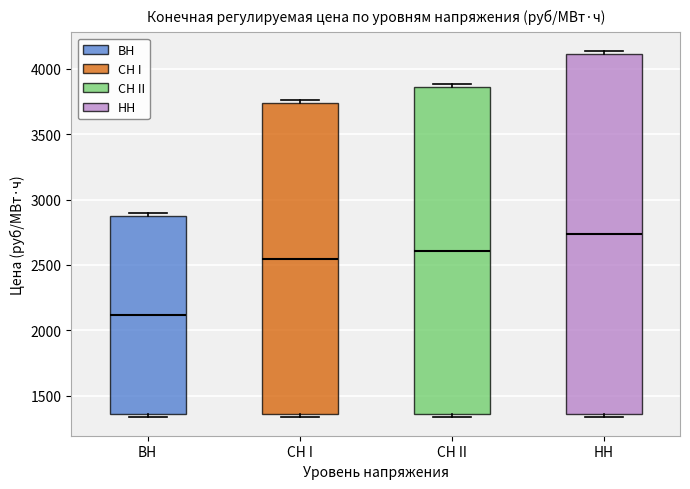

Reading left to right, read every box against the y-axis: the position of its median line, the range the box covers, and the ends of its whiskers. The values are not printed on the chart, so give them approximately, as read against the axis.

ВН: median 2100, box 1350 to 2850, whiskers 1350 (just below the box's lower edge) to 2900
СН I: median 2550, box 1350 to 3750, whiskers 1350 (just below the box's lower edge) to 3750 (just above the box's upper edge)
СН II: median 2600, box 1350 to 3850, whiskers 1350 (just below the box's lower edge) to 3900
НН: median 2750, box 1350 to 4100, whiskers 1350 (just below the box's lower edge) to 4150